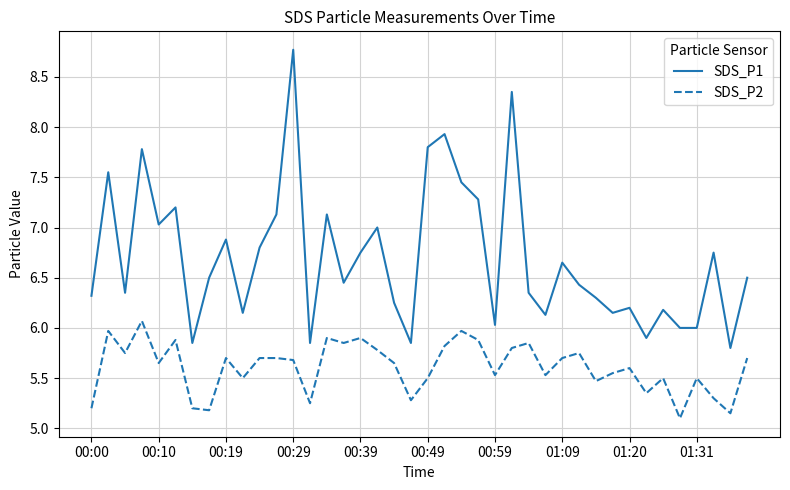

Which series has the largest range (max minus min)?

SDS_P1